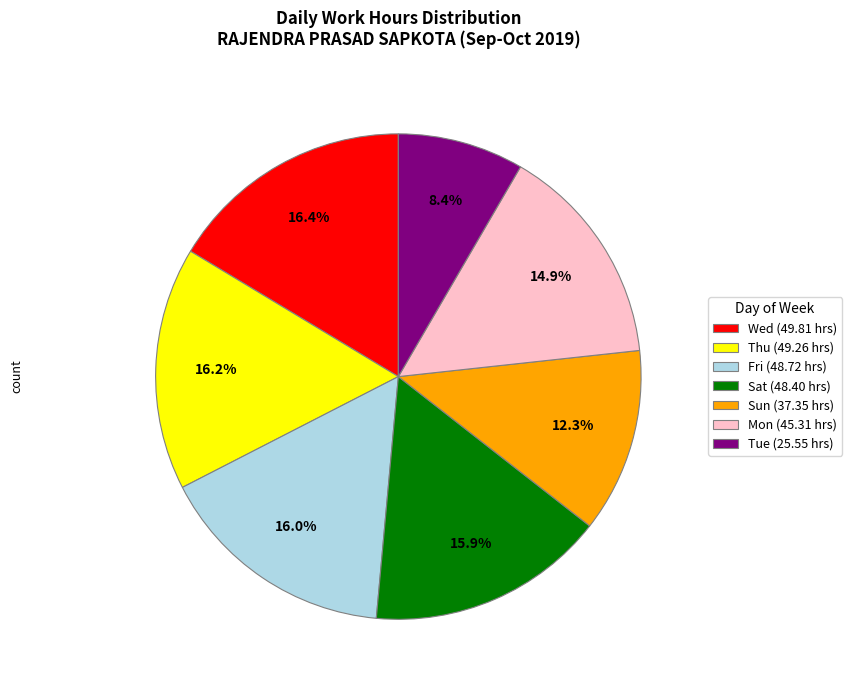

Count the number of slices in the pie.

7